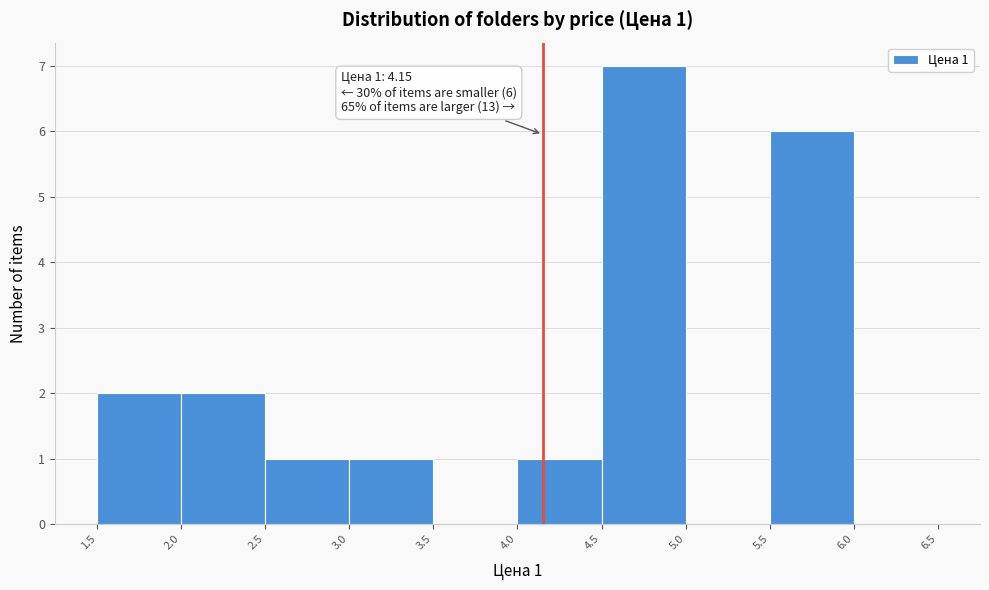

Over which range of the x-axis is the bar tallest?

4.5 to 5.0